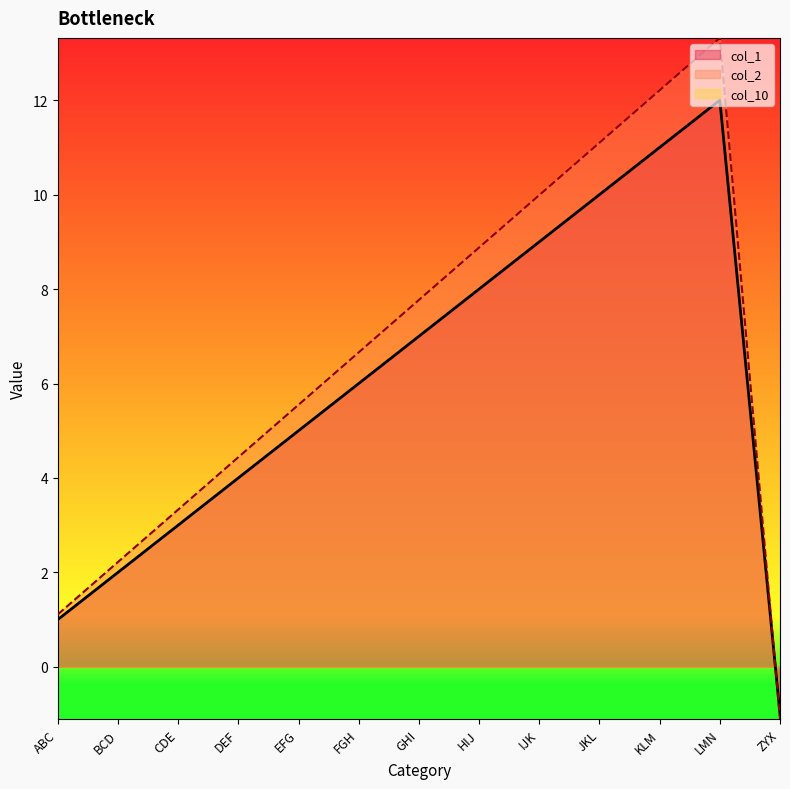

What is the total value across all series at ABC?

2.1